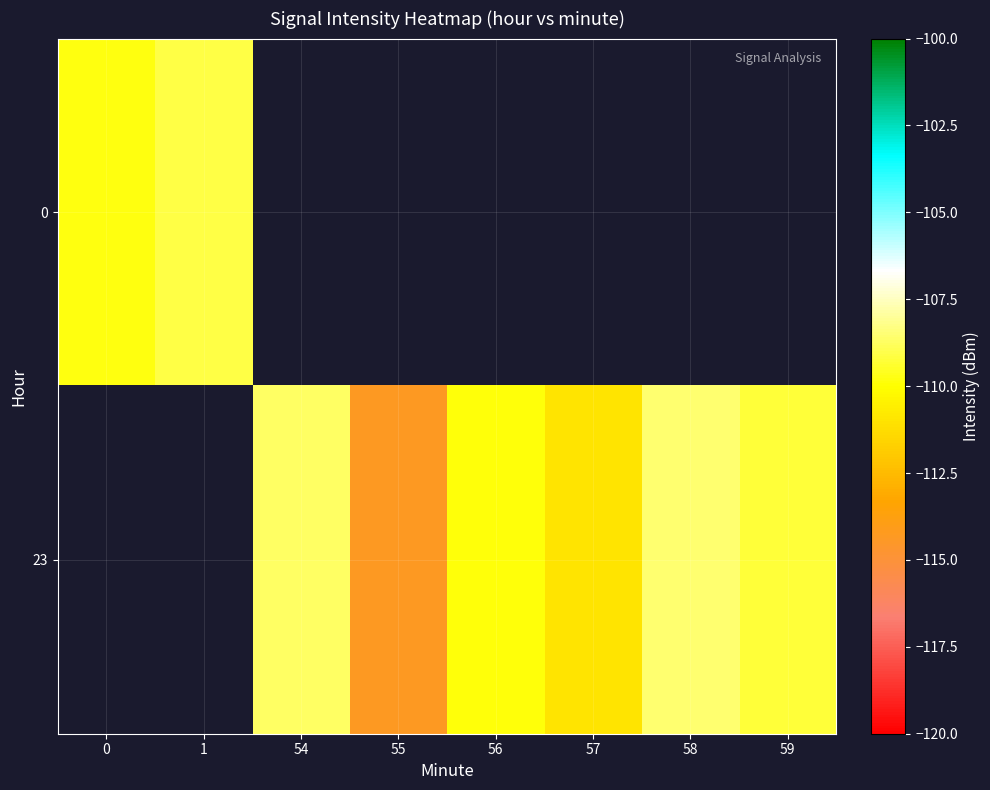

What is the difference between the maximum and minimum values in the 0 series?

0.7